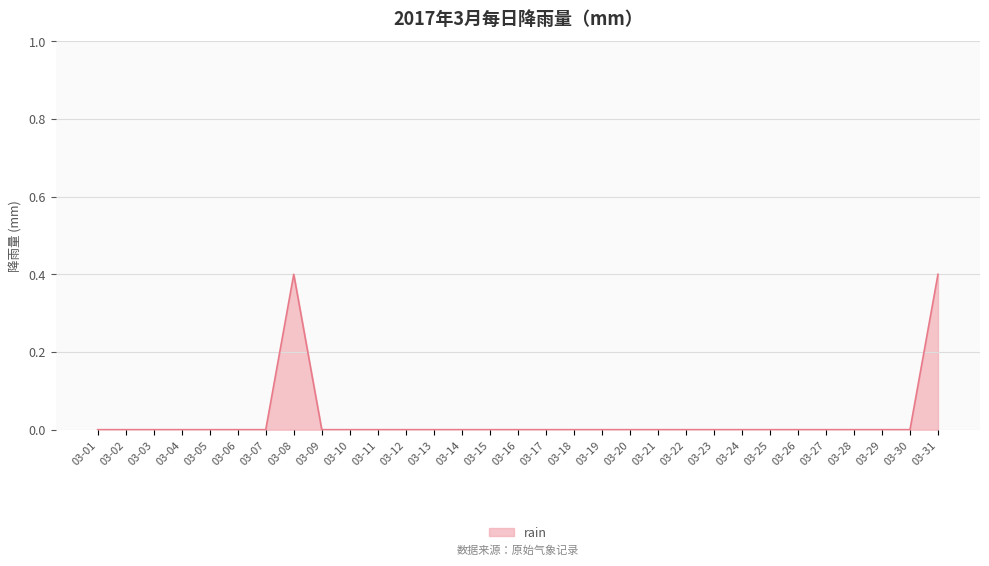

Reading left to right, transcribe all the data shown in this chart.

03-01=0.0	03-02=0.0	03-03=0.0	03-04=0.0	03-05=0.0	03-06=0.0	03-07=0.0	03-08=0.4	03-09=0.0	03-10=0.0	03-11=0.0	03-12=0.0	03-13=0.0	03-14=0.0	03-15=0.0	03-16=0.0	03-17=0.0	03-18=0.0	03-19=0.0	03-20=0.0	03-21=0.0	03-22=0.0	03-23=0.0	03-24=0.0	03-25=0.0	03-26=0.0	03-27=0.0	03-28=0.0	03-29=0.0	03-30=0.0	03-31=0.4